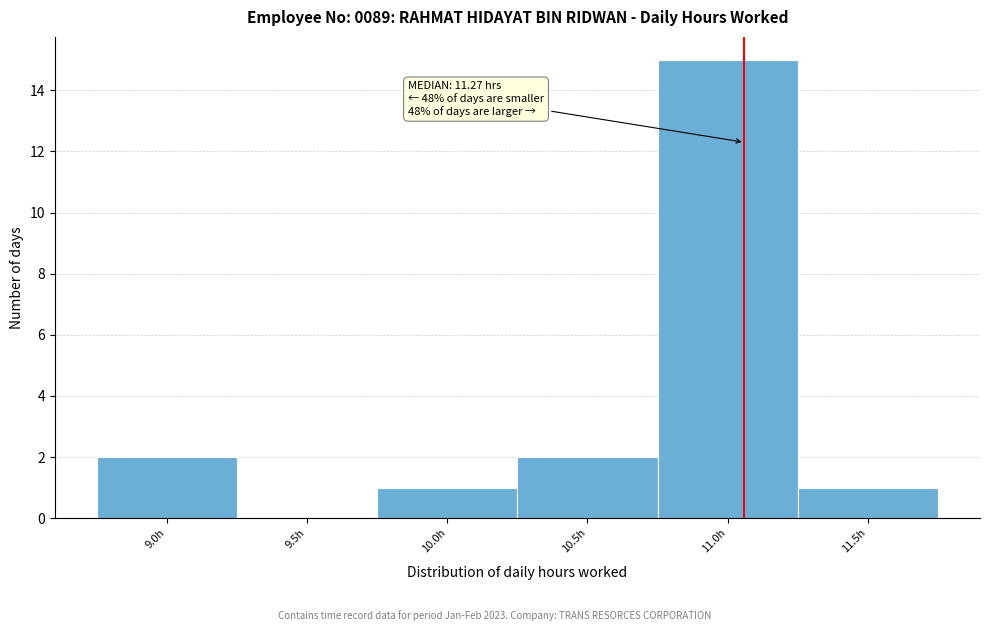

Reading left to right, extract all data points from this chart.

9.0h=2	9.5h=0	10.0h=1	10.5h=2	11.0h=15	11.5h=1